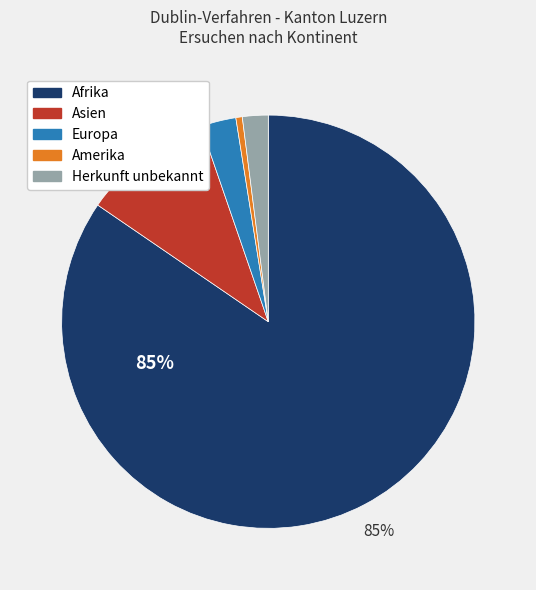

Between Herkunft unbekannt and Amerika, which is larger?

Herkunft unbekannt